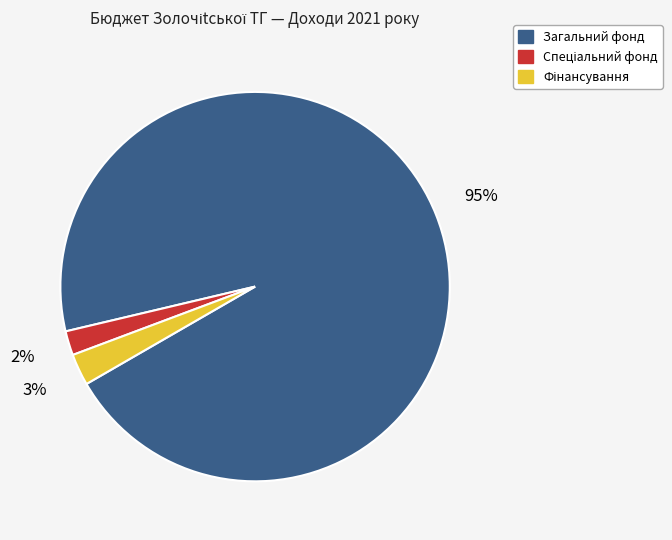

Is there any slice that represents more than half of the pie?

Yes